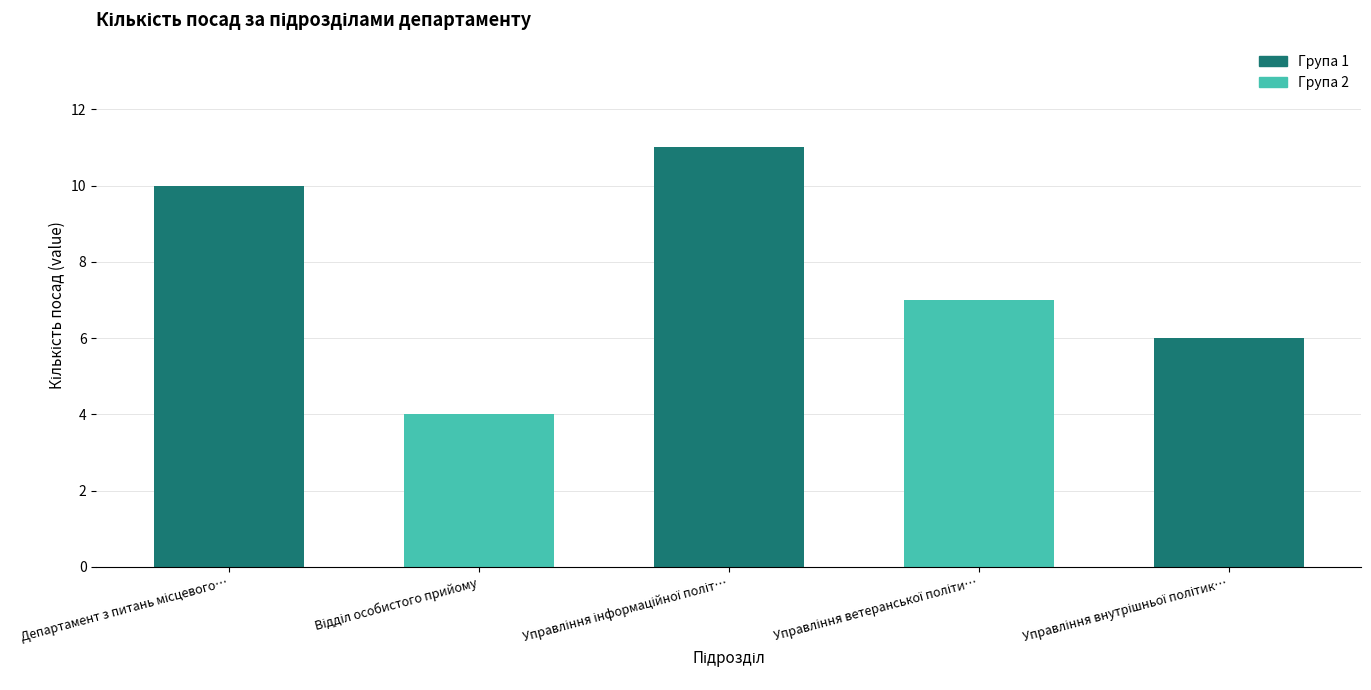

What is the minimum value shown in the chart?

4